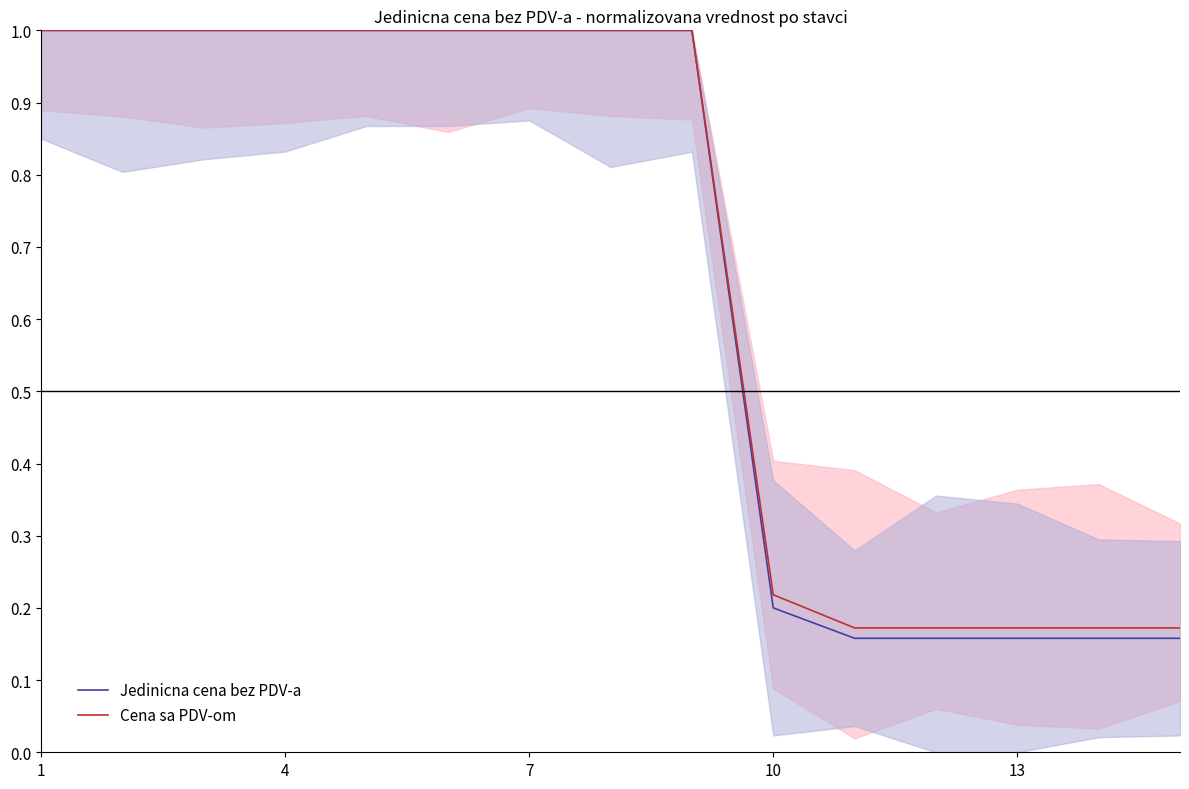

Which series has the largest range (max minus min)?

Jedinicna cena bez PDV-a